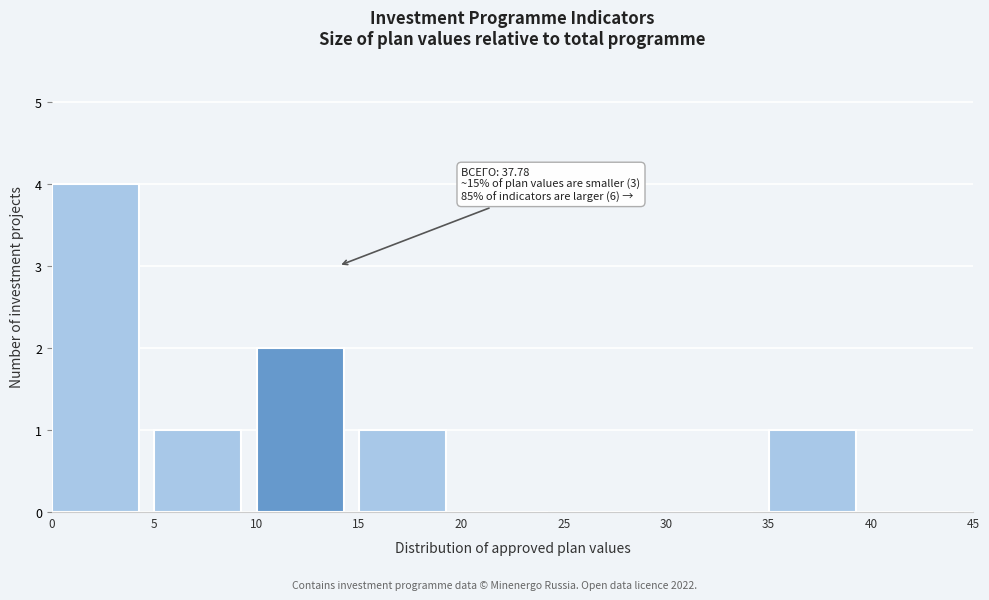

Over which range of the x-axis is the bar tallest?

0 to 5